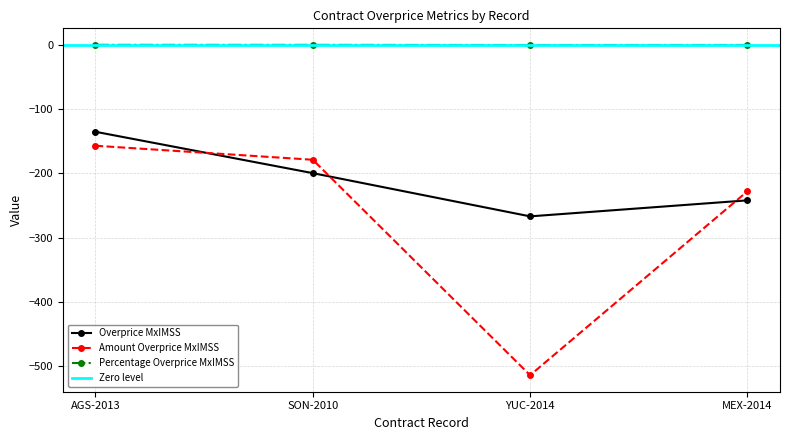

What is the average value of the contracts.items.unit.value.percentageOverpriceMxIMSS series?

-0.6